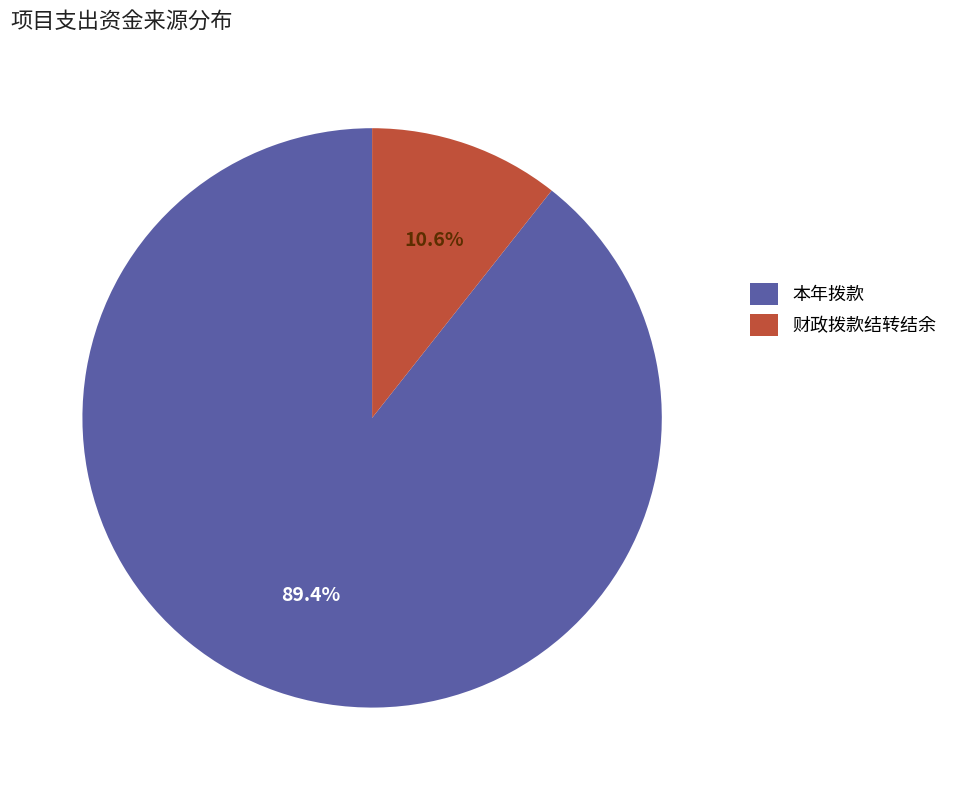

Which slice is the smallest?

财政拨款结转结余